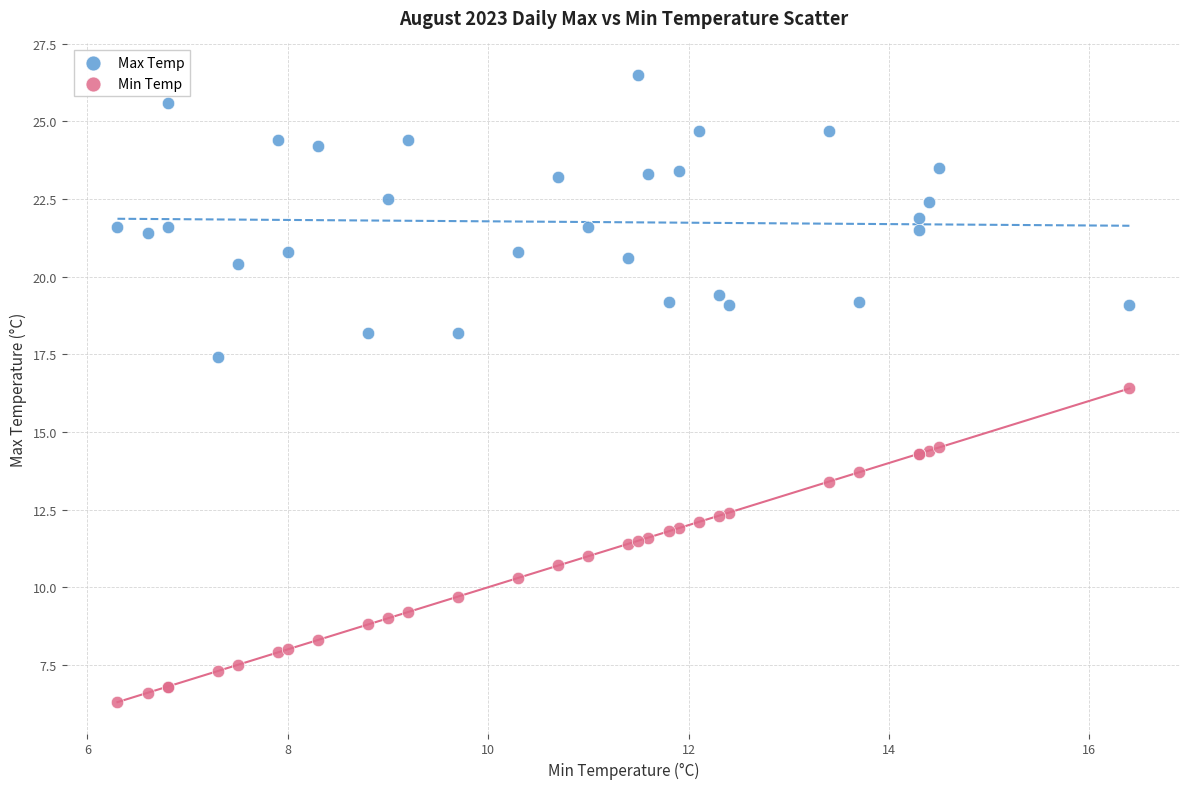

What is the X range (max minus min) for the scatter plot?

10.1